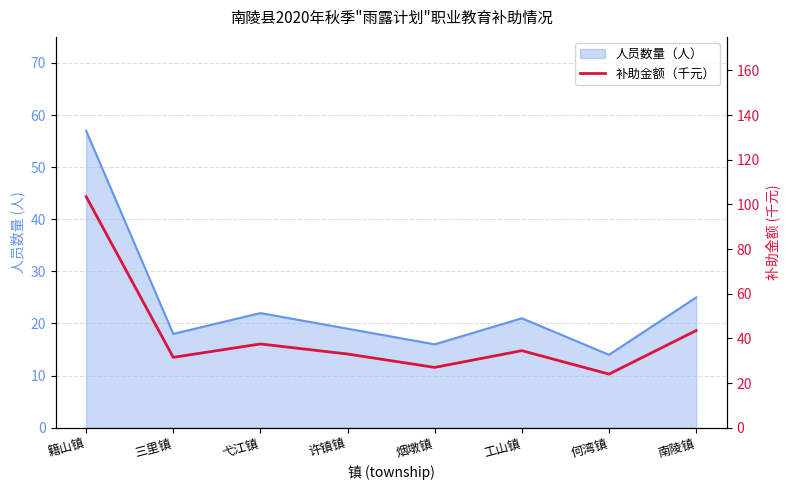

Does the chart have visible grid lines?

Yes